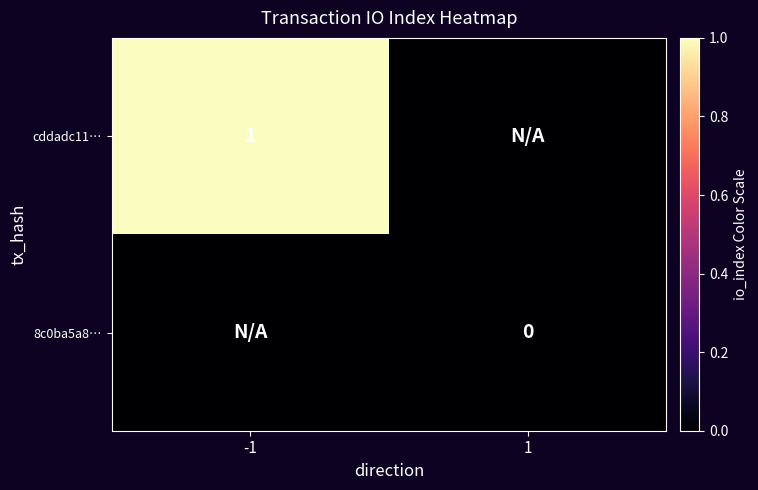

What is the total value across all series at -1?

1